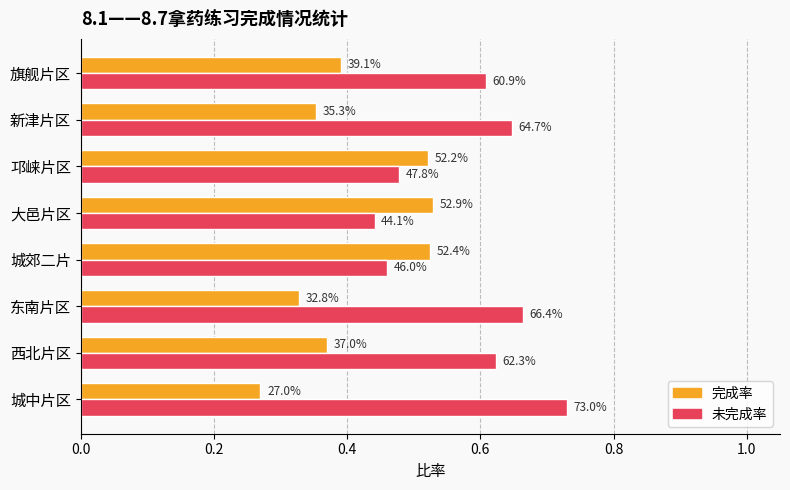

What is the difference between the second highest and minimum values in the 未完成率 series?

0.2